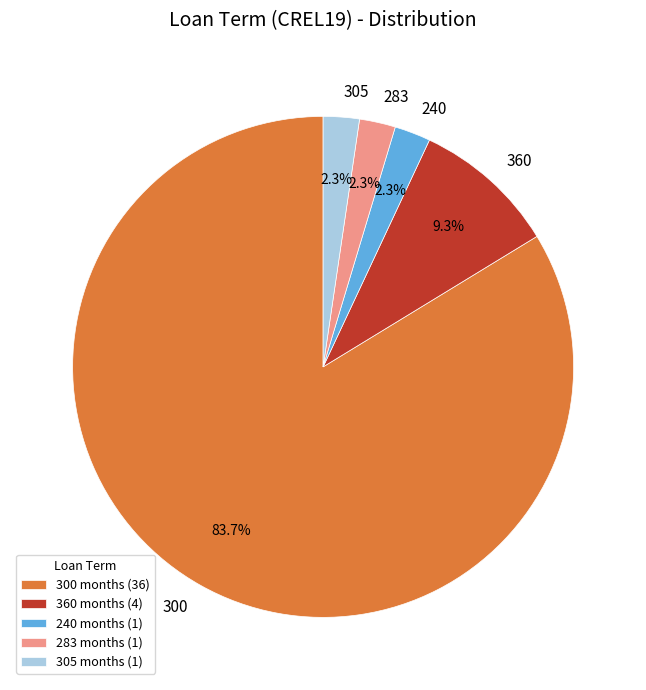

What is the largest slice in the pie chart?

300